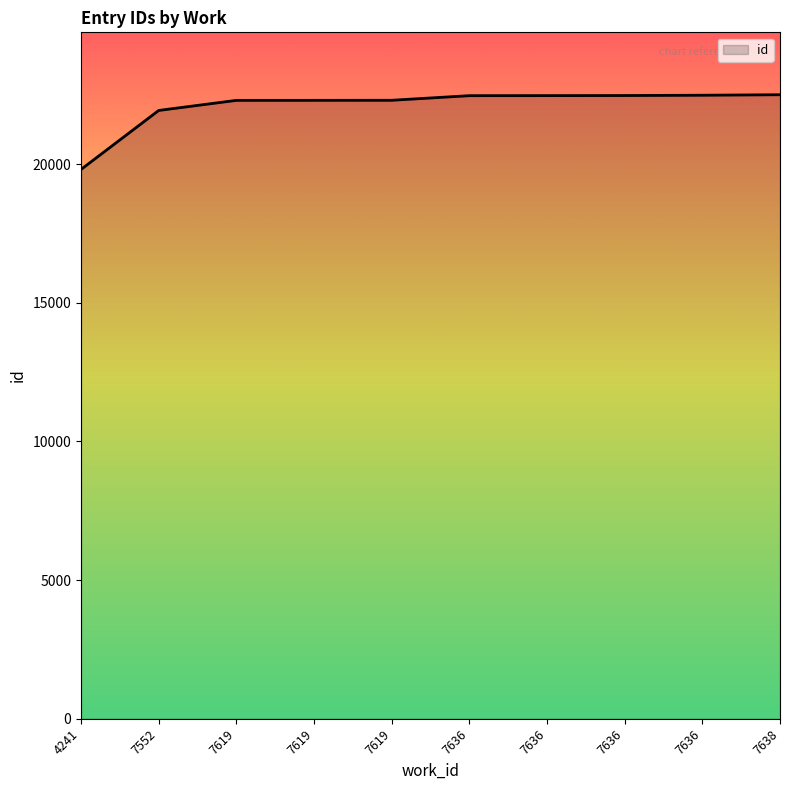

What is the difference between the second highest and minimum values?

2676